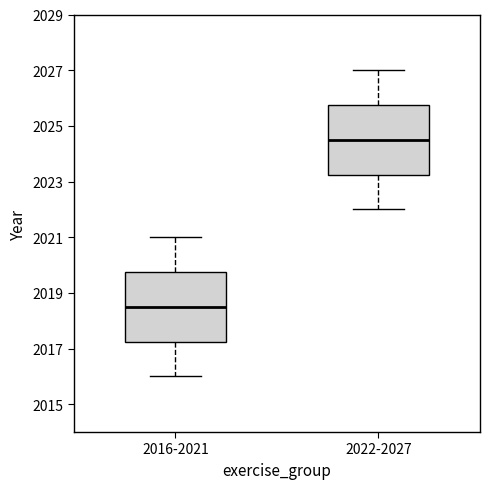

Which box's median line is the highest?

2022-2027